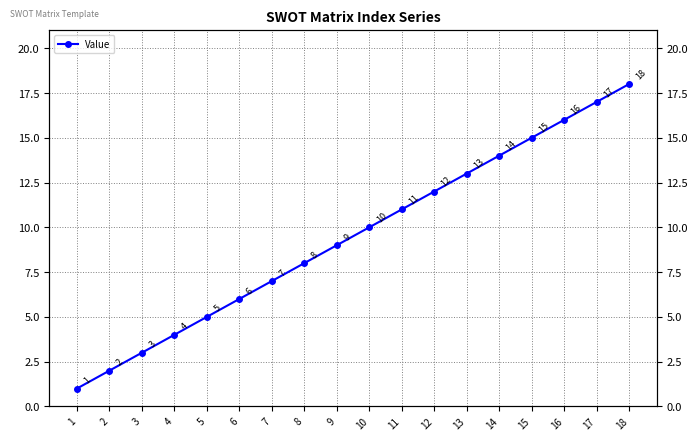

Reading right to left, extract all data points from this chart.

18	17	16	15	14	13	12	11	10	9	8	7	6	5	4	3	2	1